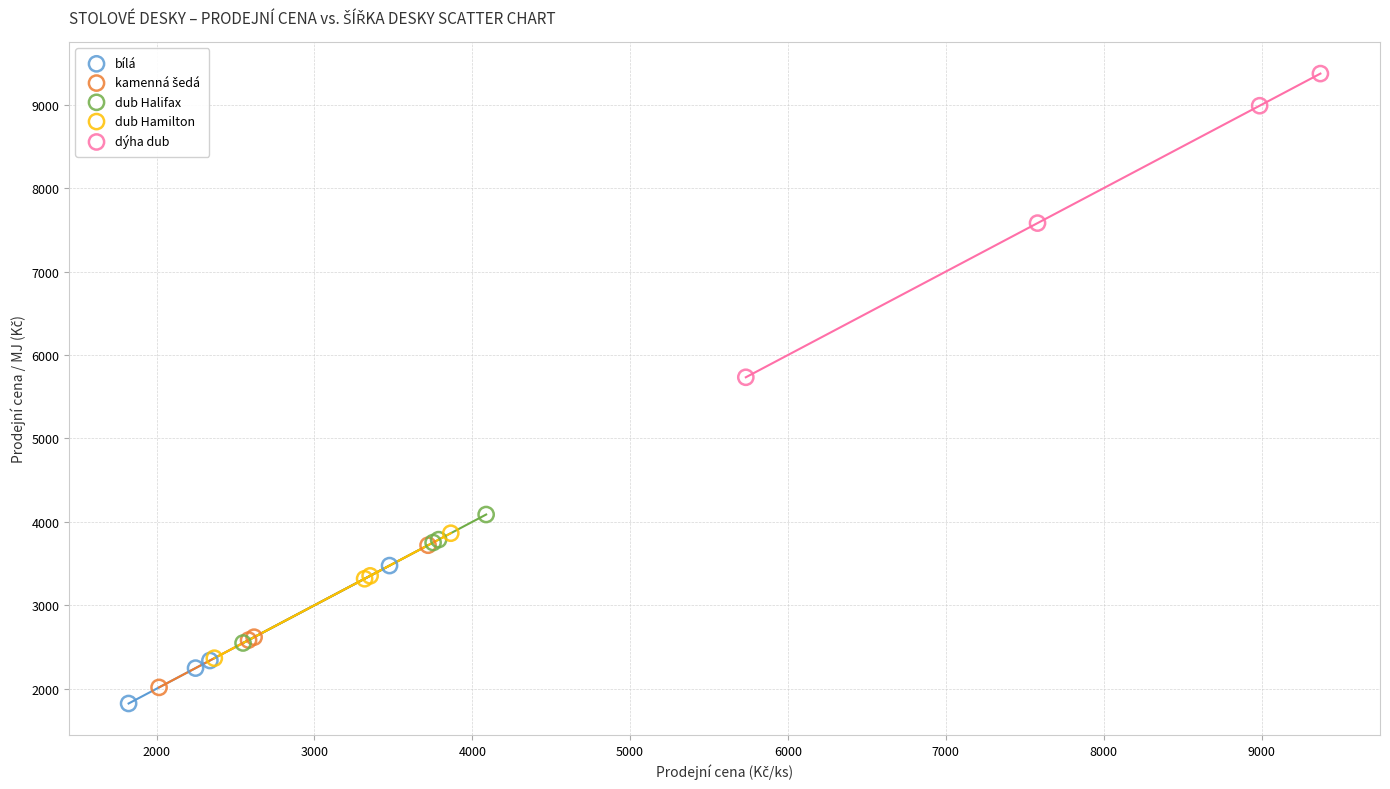

Which series contains the lowest Y value?

bílá